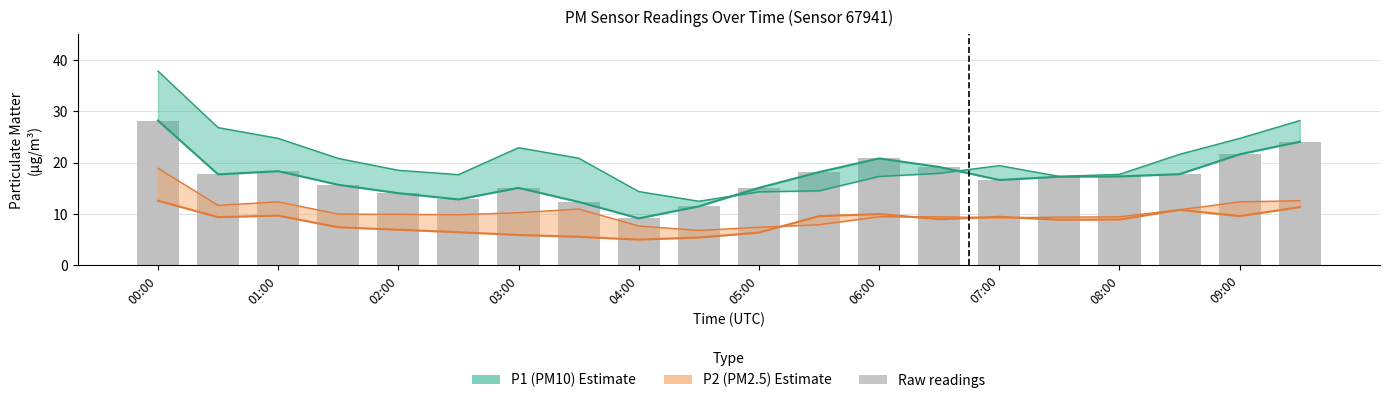

Is it true that P1 upper equals 24.7 at 05:00?

False